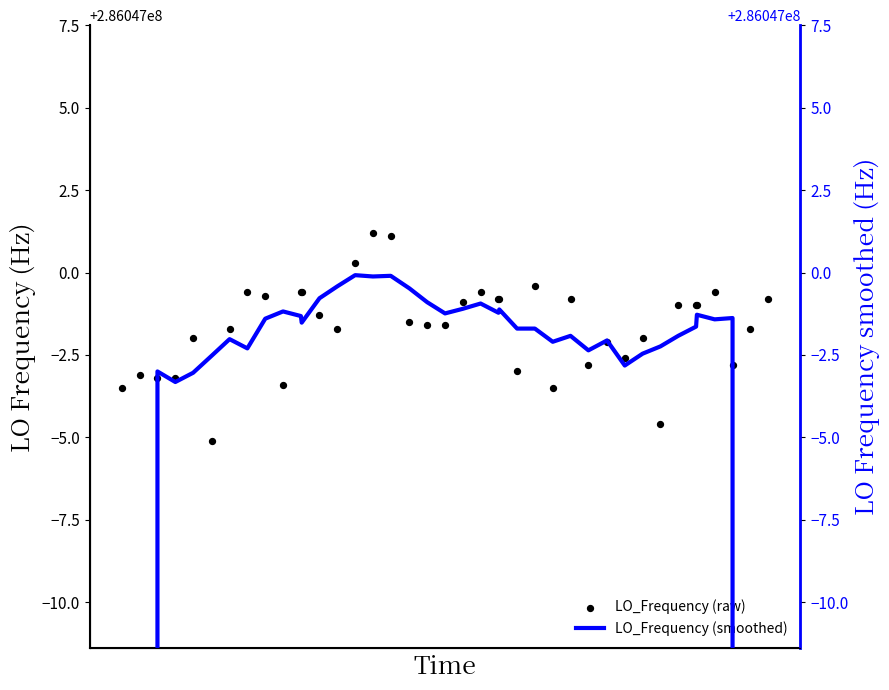

Which series has the largest Y range (max minus min)?

LO_Frequency (smoothed)